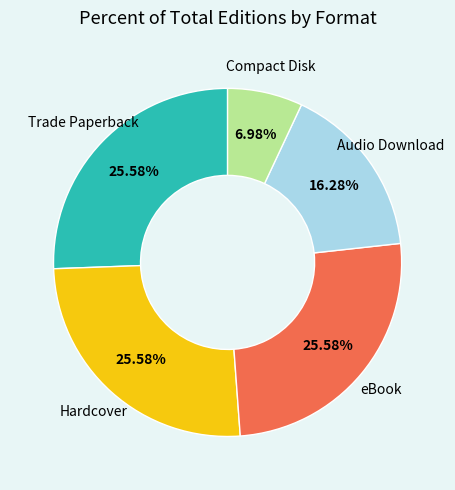

Is there any slice that represents more than half of the pie?

No